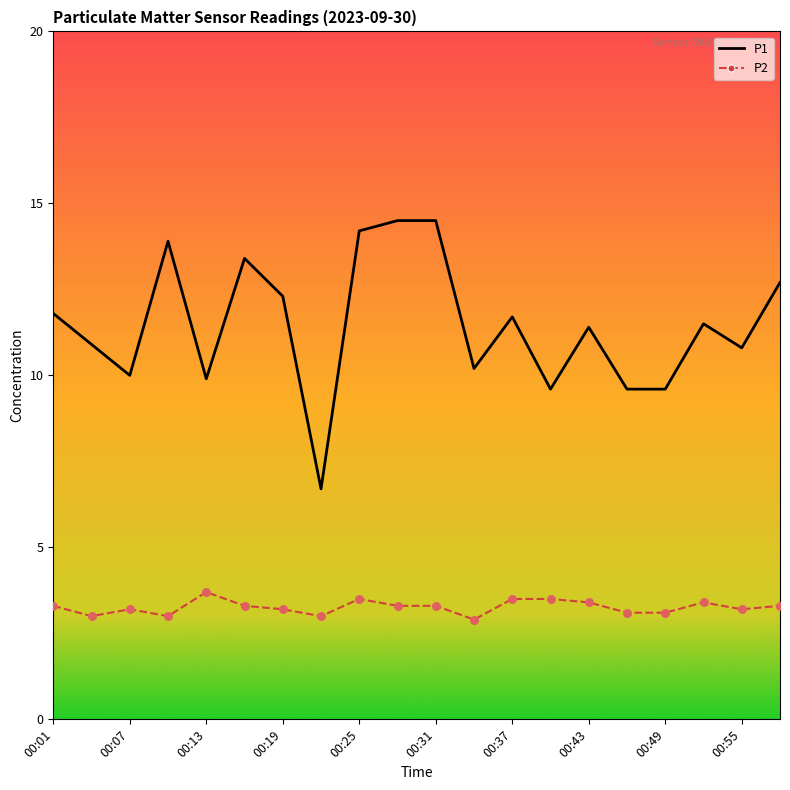

Which series has the largest total across all categories?

P1